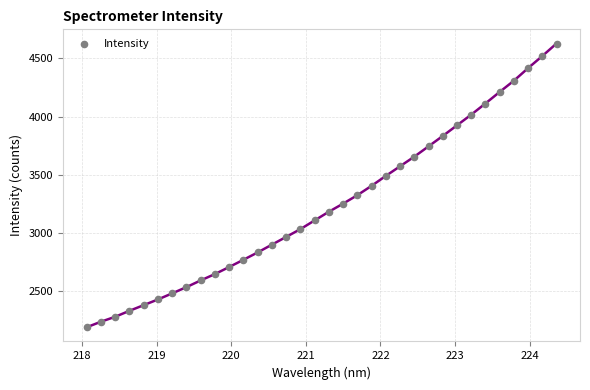

What is the range of Y values (max minus min)?

2442.7